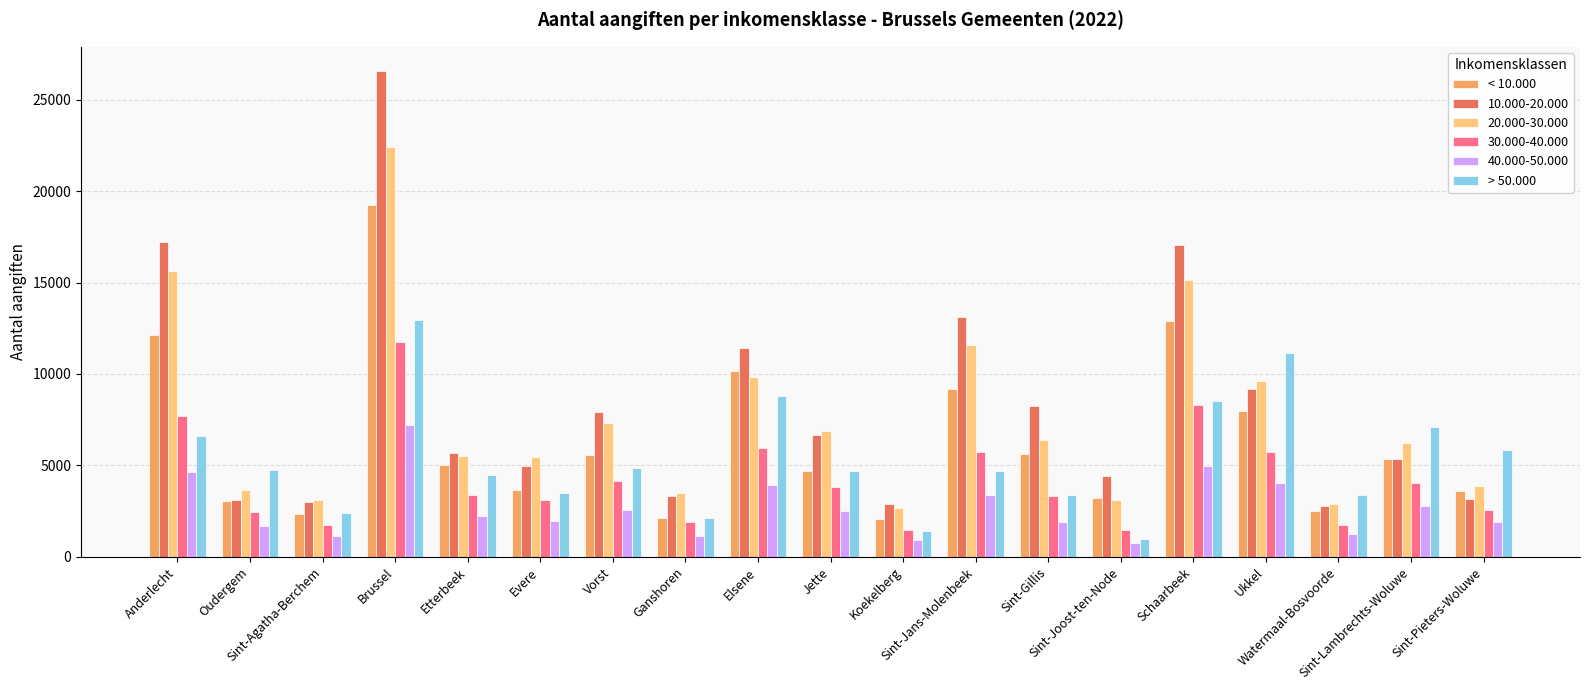

List the series in order of their peak value, highest first.

10.000-20.000, 20.000-30.000, < 10.000, > 50.000, 30.000-40.000, 40.000-50.000